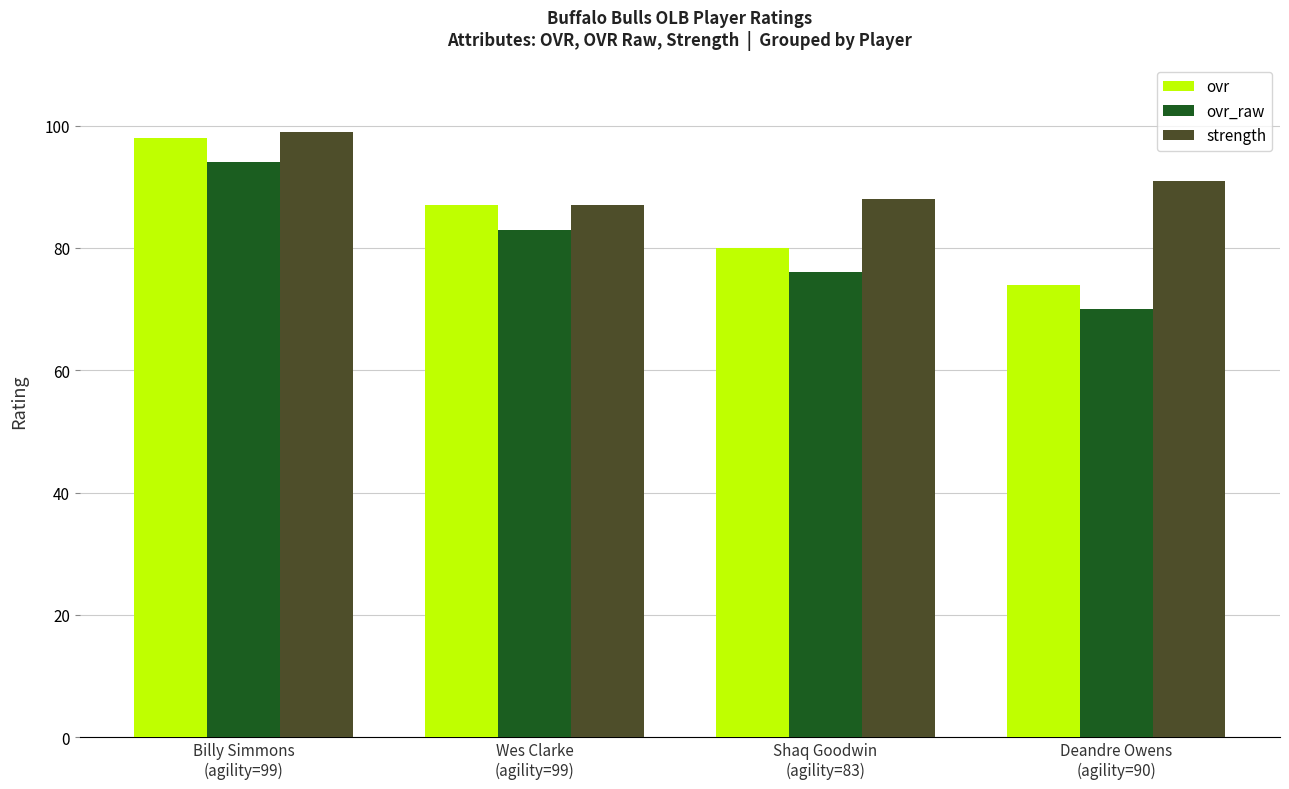

What is the difference between the maximum and minimum values in the strength series?

12